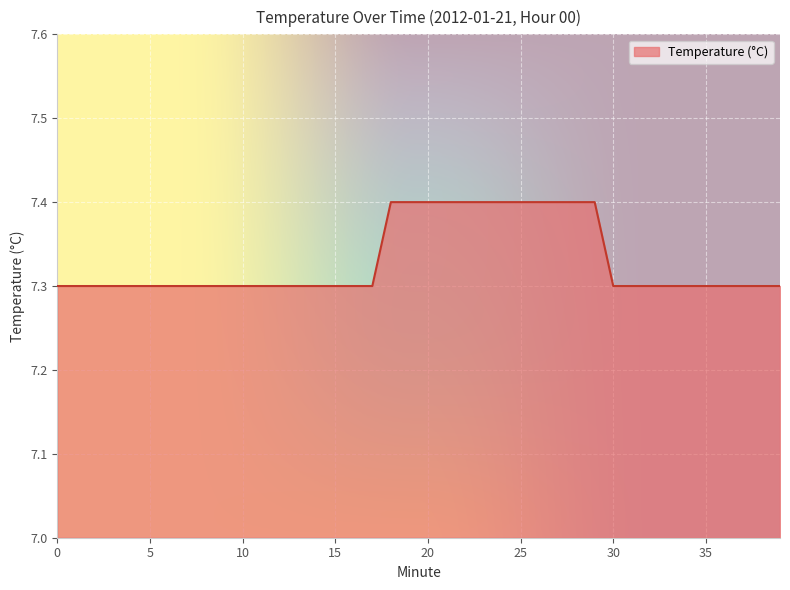

What is the sum of all values?

293.2